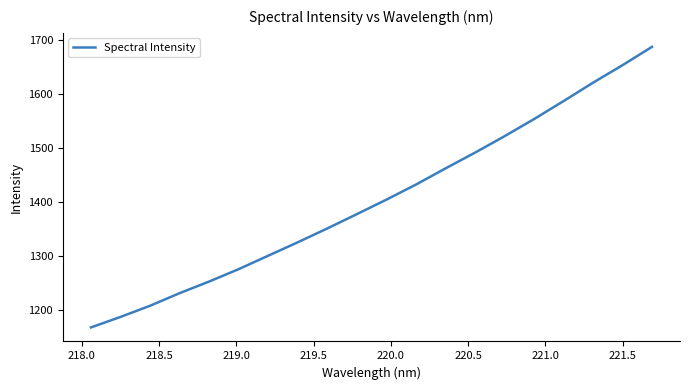

What is the sum of all values?

28098.5